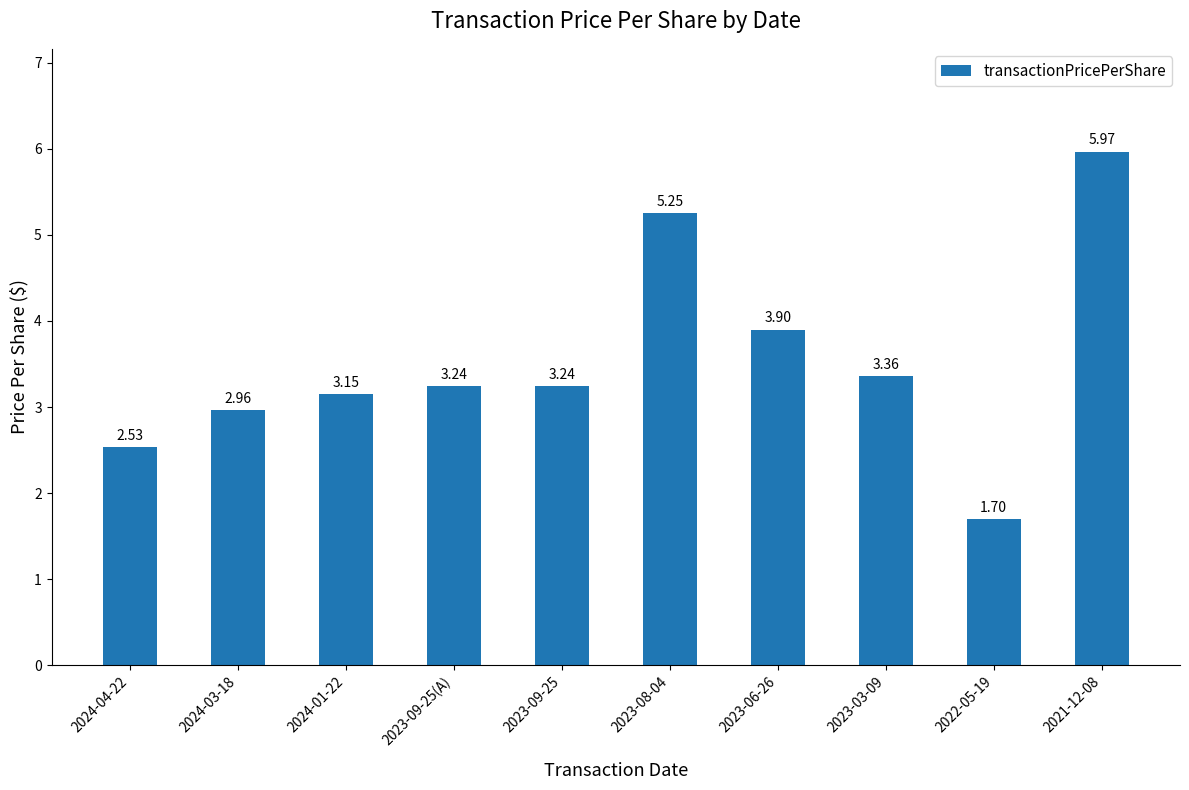

What is the sum of all values?

35.3